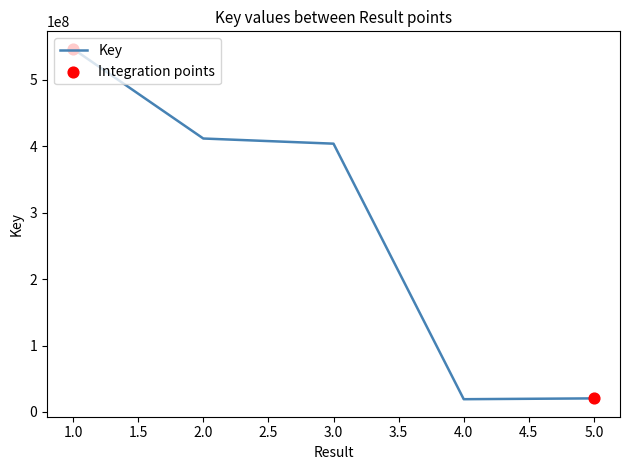

What is the ratio of the value at 5.0 to the value at 4.0?

1.1